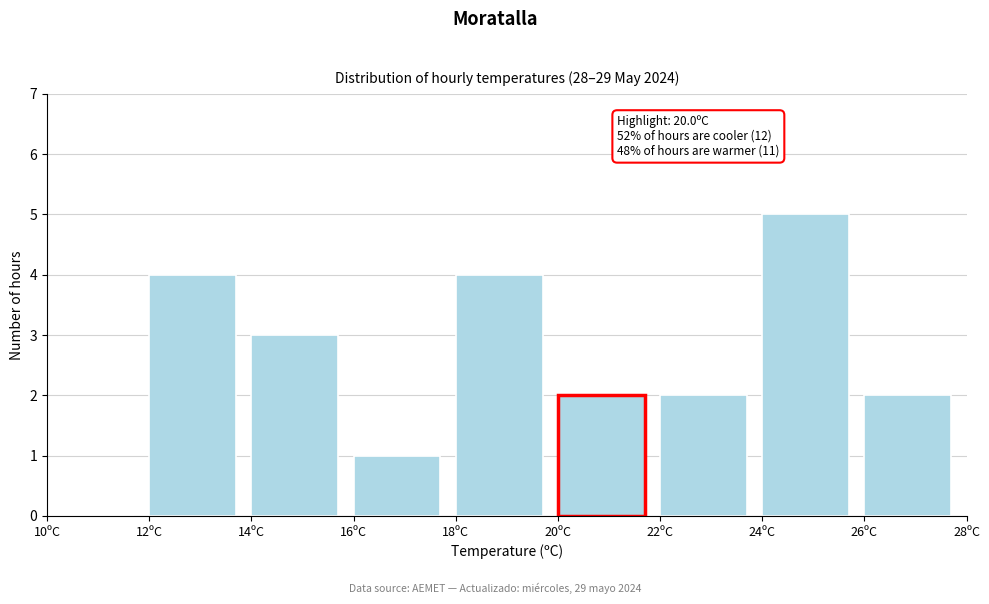

Over which range of the x-axis is the bar tallest?

24 to 26